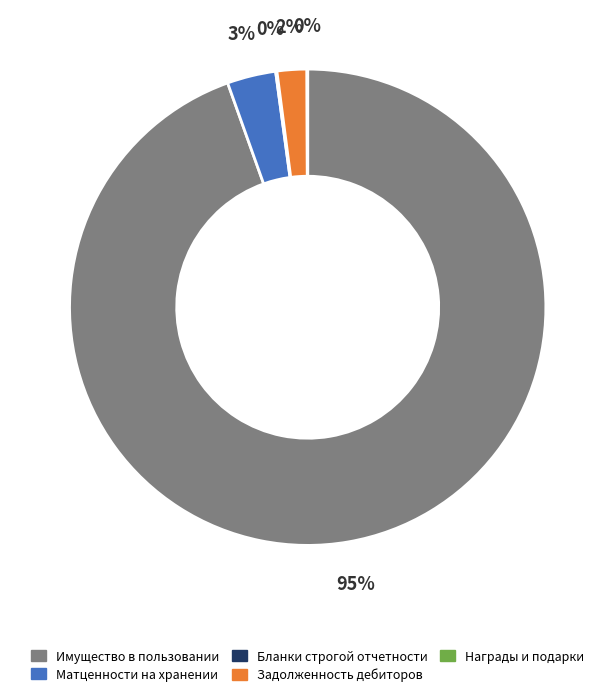

Does any single category account for the majority?

Yes